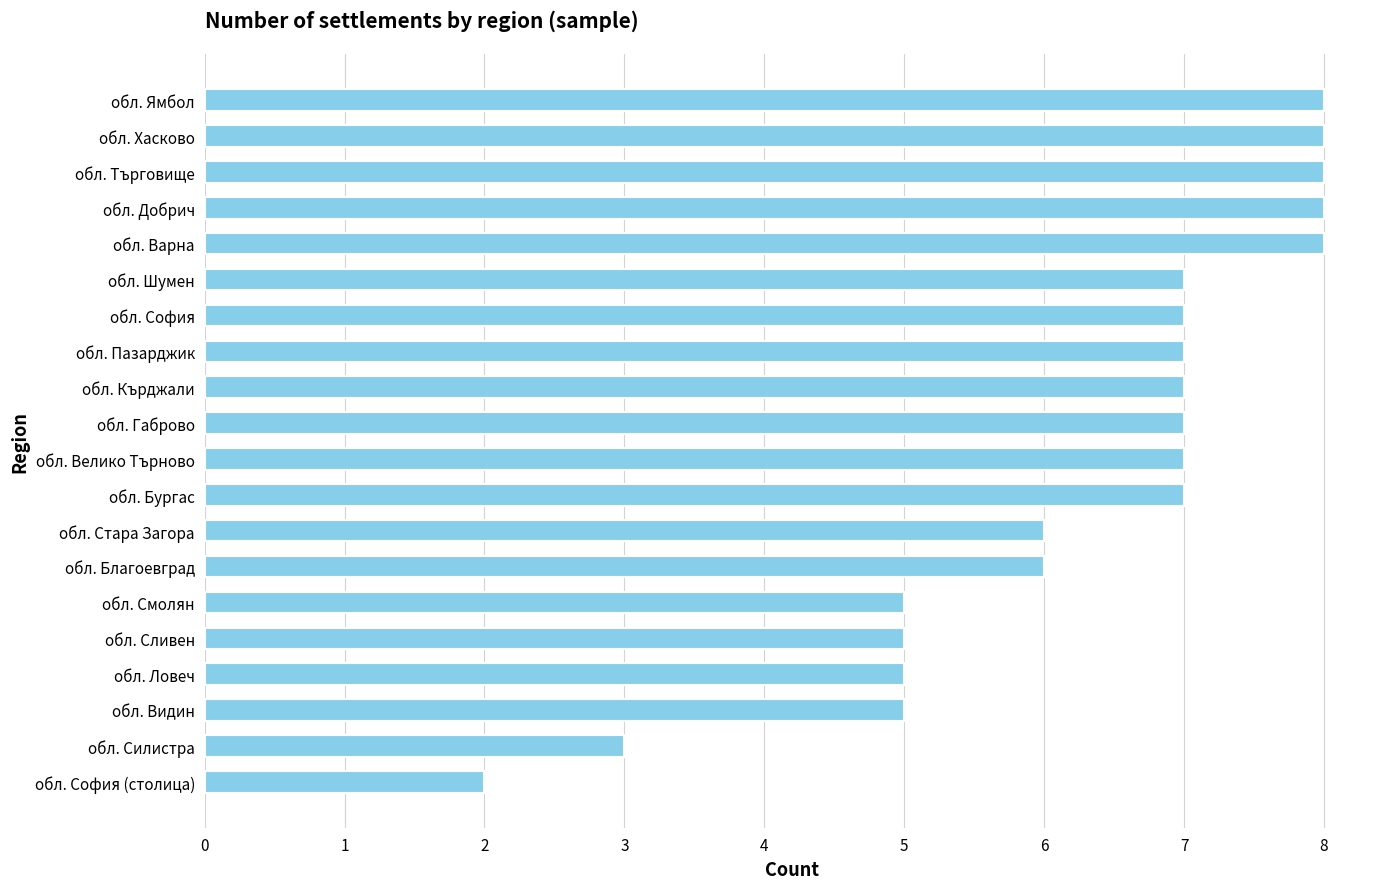

The chart shows a value of 0 at обл. София (столица). True or false?

False